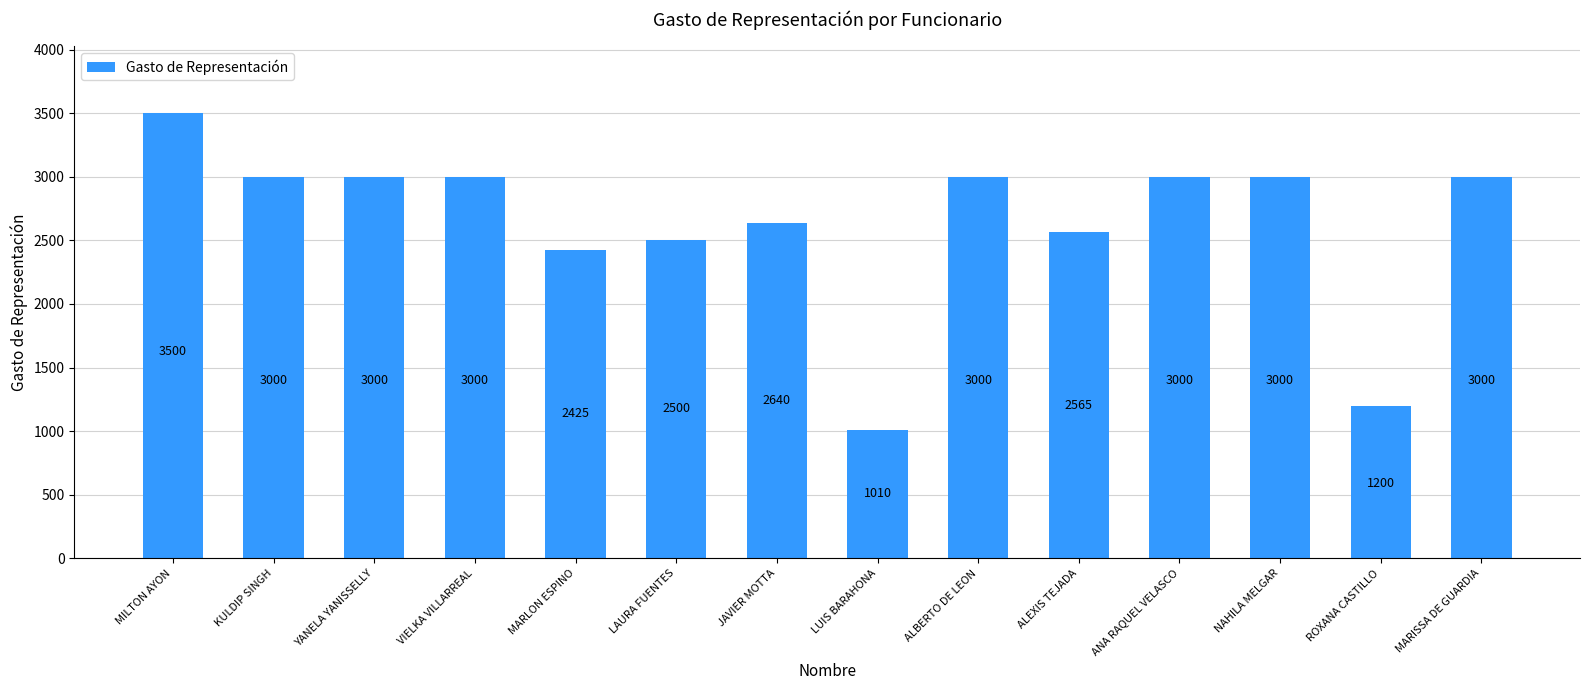

Reading left to right, transcribe all the data shown in this chart.

MILTON AYON=3500	KULDIP SINGH=3000	YANELA YANISSELLY=3000	VIELKA VILLARREAL=3000	MARLON ESPINO=2425	LAURA FUENTES=2500	JAVIER MOTTA=2640	LUIS BARAHONA=1010	ALBERTO DE LEON=3000	ALEXIS TEJADA=2565	ANA RAQUEL VELASCO=3000	NAHILA MELGAR=3000	ROXANA CASTILLO=1200	MARISSA DE GUARDIA=3000